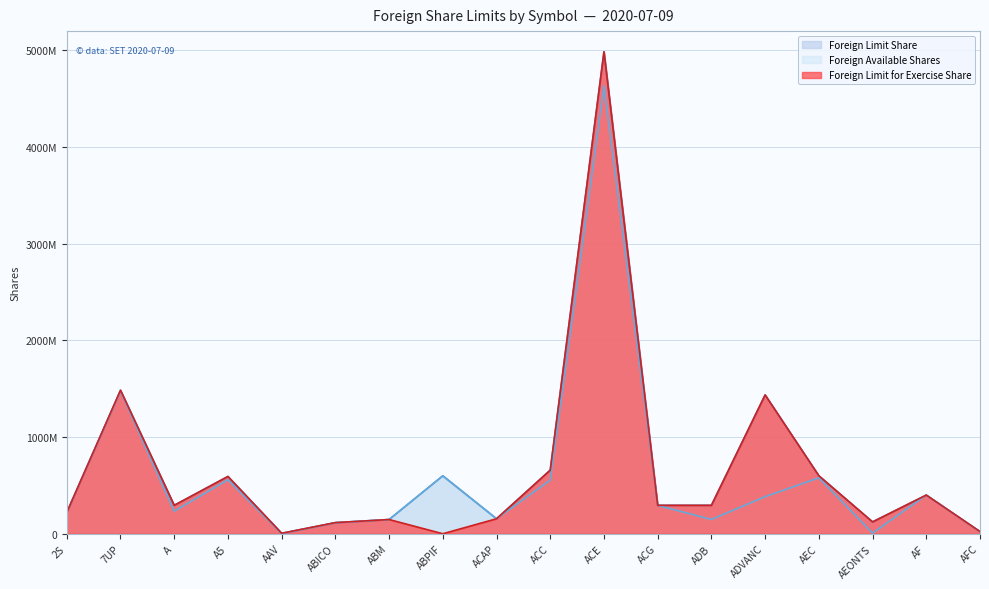

True or false: Foreign Available Shares and Foreign Limit for Exercise Share intersect in this chart.

True